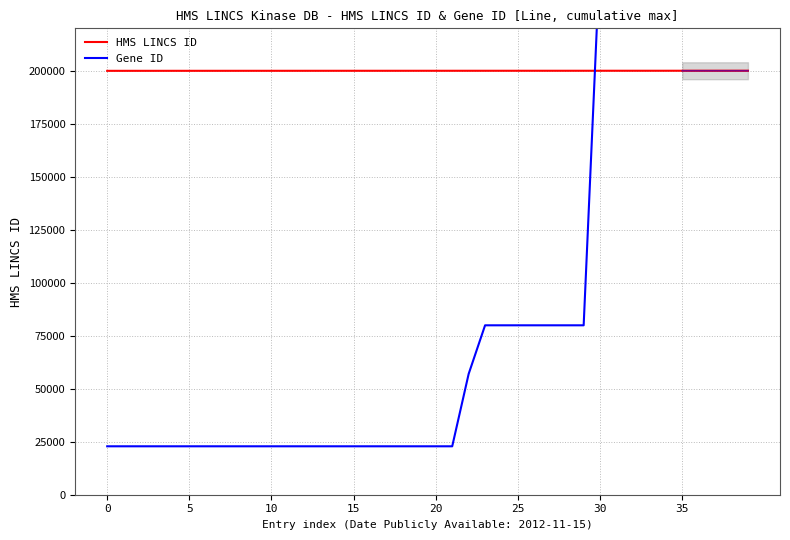

True or false: Gene ID has a value of 22848 at 17.

True